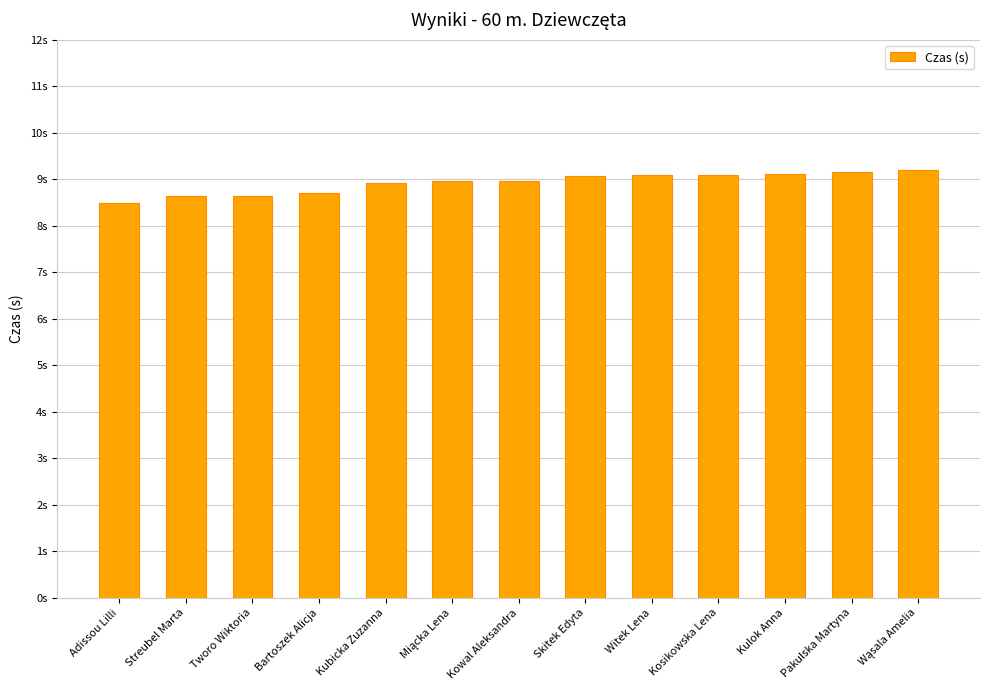

List the labels in order of value, largest first.

Wąsala Amelia, Pakulska Martyna, Kulok Anna, Kosikowska Lena, Witek Lena, Skitek Edyta, Kowal Aleksandra, Miącka Lena, Kubicka Zuzanna, Bartoszek Alicja, Tworo Wiktoria, Streubel Marta, Adissou Lilli